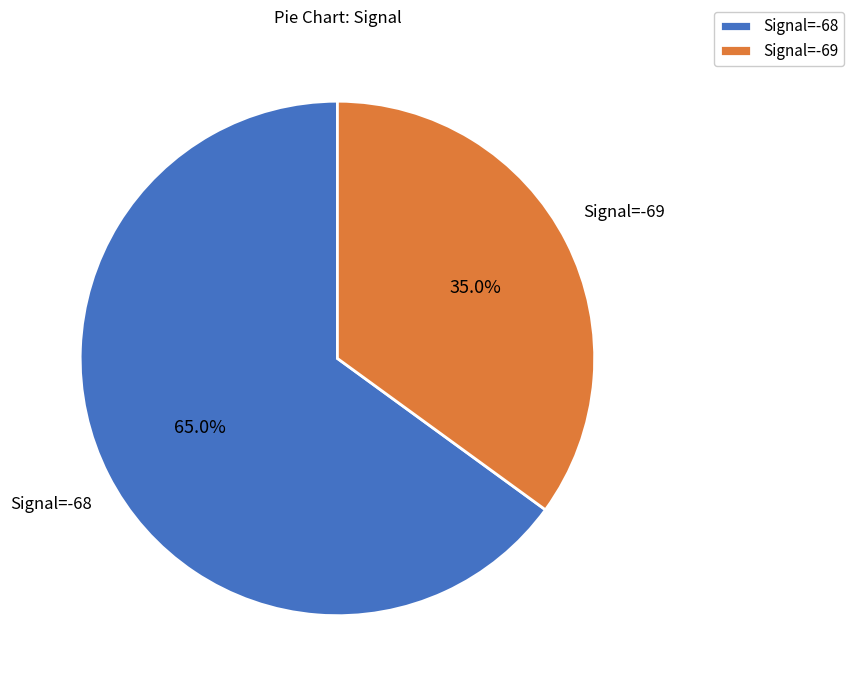

Rank the categories by value from highest to lowest.

Signal=-68, Signal=-69